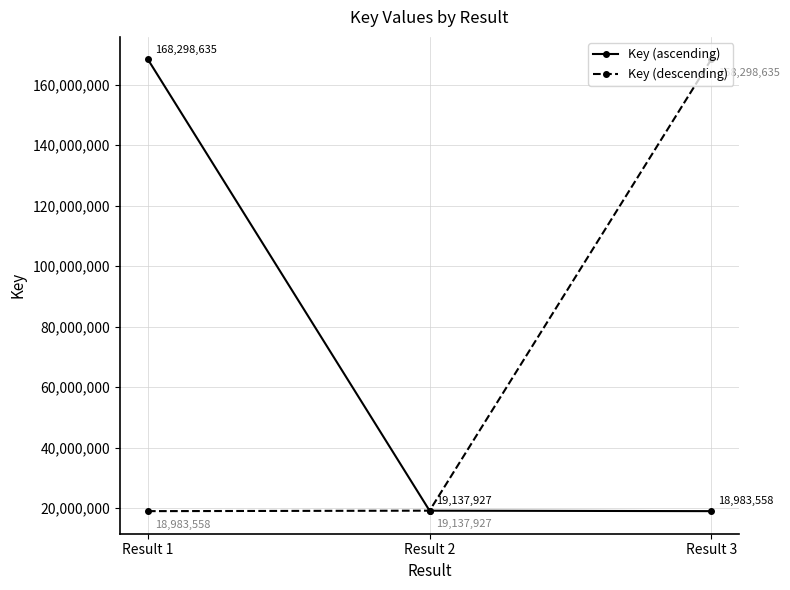

What is the approximate value of Key (descending) at Result 3, to the nearest 10?

168298640